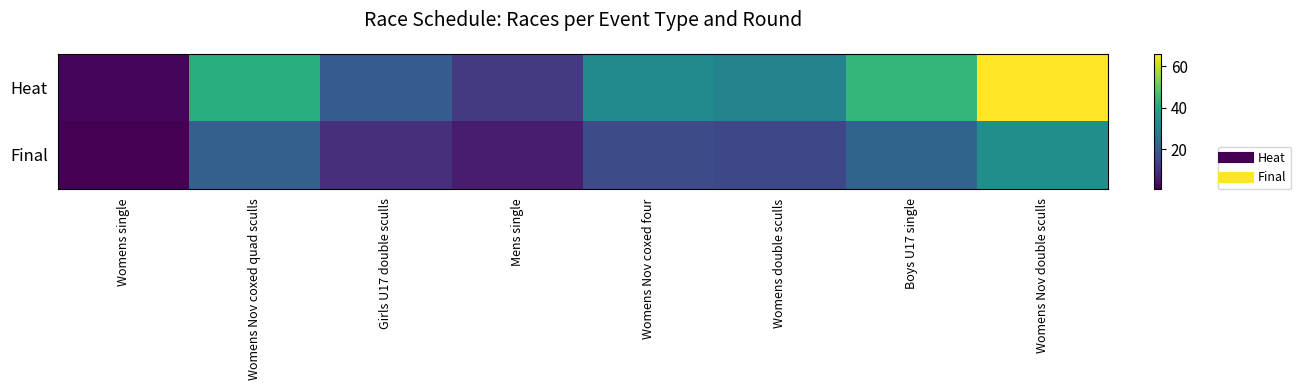

Rank the series by their average value, from highest to lowest.

Heat, Final